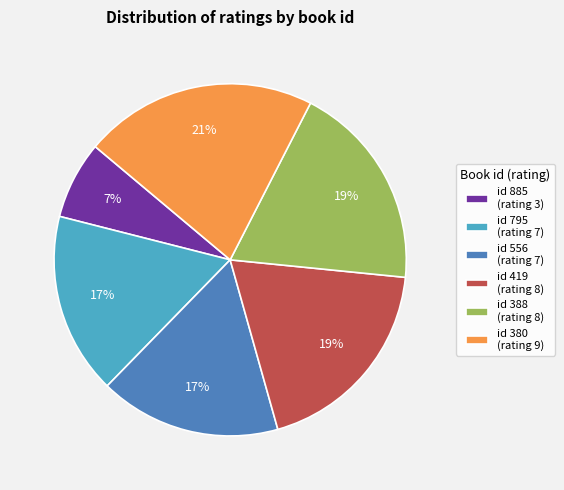

What percentage is the id 419 (rating 8) slice, to the nearest percent?

19%